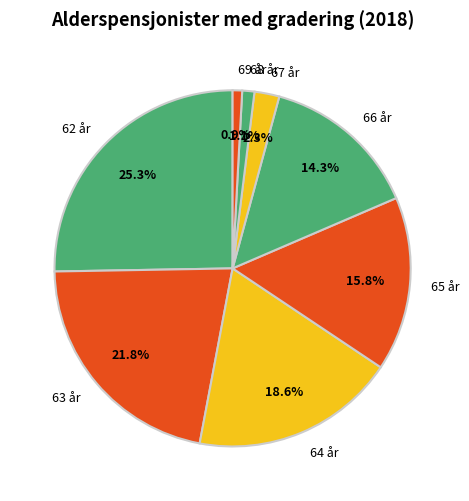

What percentage is NOT represented by 62 år?

74.7%